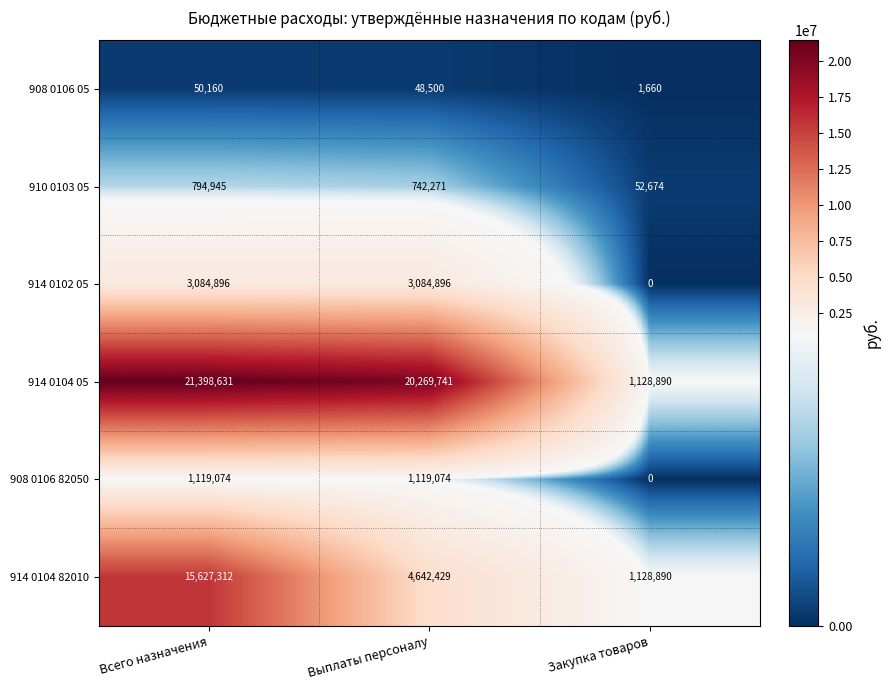

Reading left to right, transcribe all the data shown in this chart.

908 0106 05: 50160	48500	1660
910 0103 05: 794945	742271	52674
914 0102 05: 3084896	3084896	0
914 0104 05: 21398631	20269741	1128890
908 0106 82050: 1119074	1119074	0
914 0104 82010: 15627312	4642429	1128890